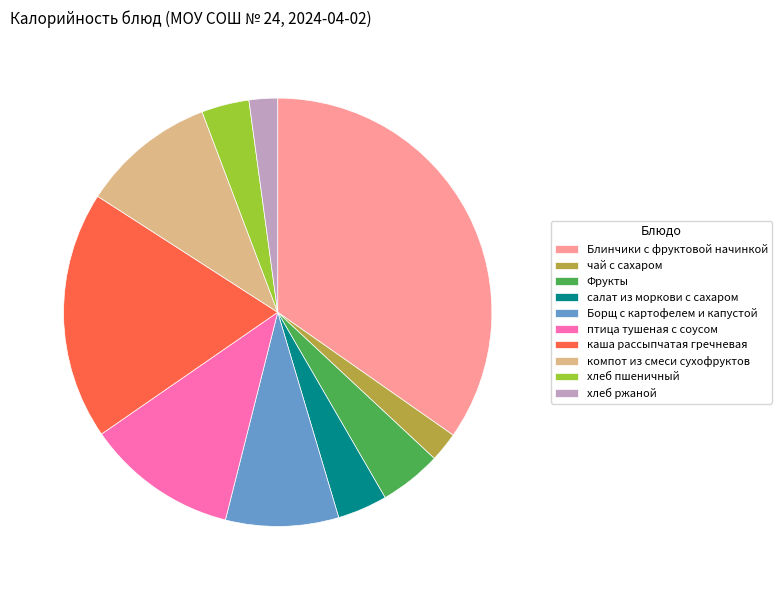

Is it true that компот из смеси сухофруктов is 15% of the pie?

False